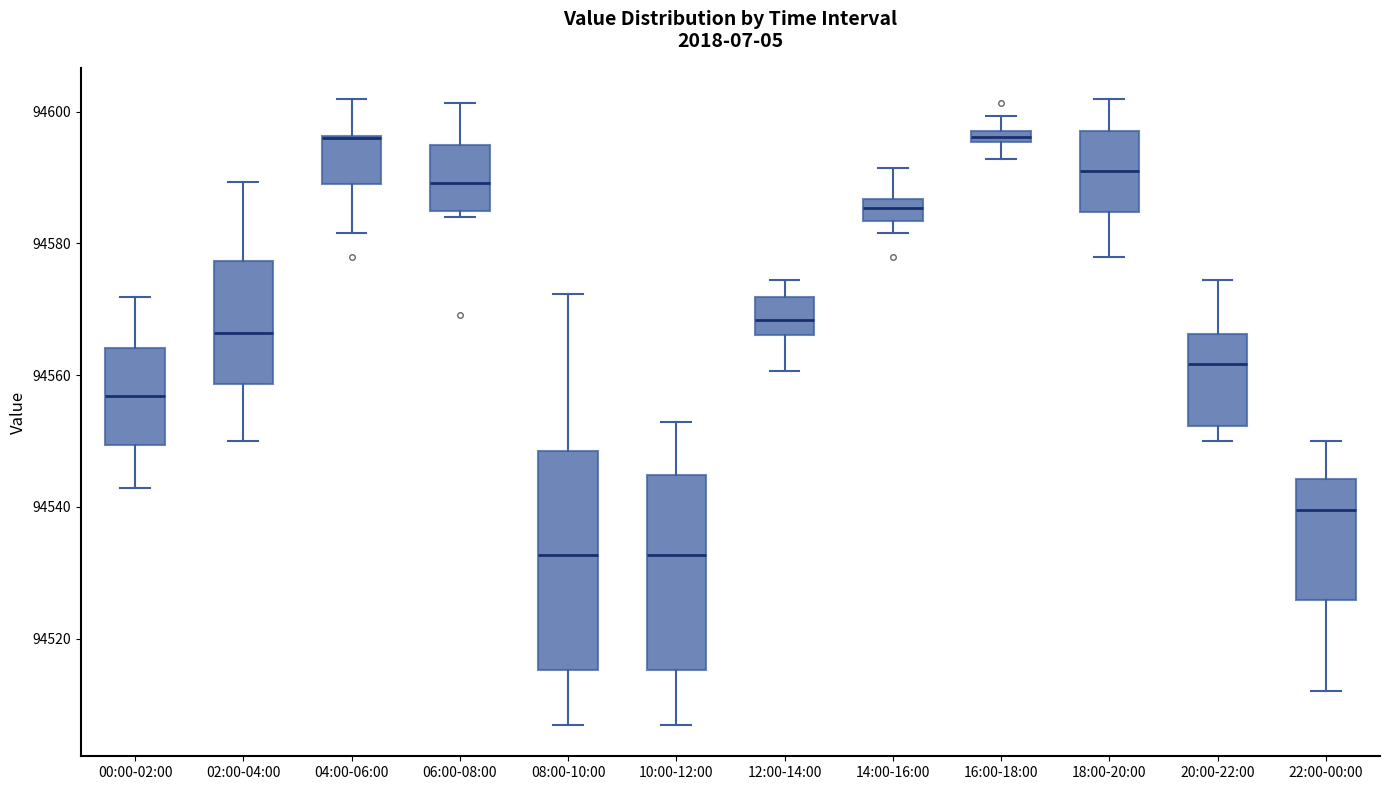

Which box is the tallest, from its lower edge to its upper edge?

08:00-10:00